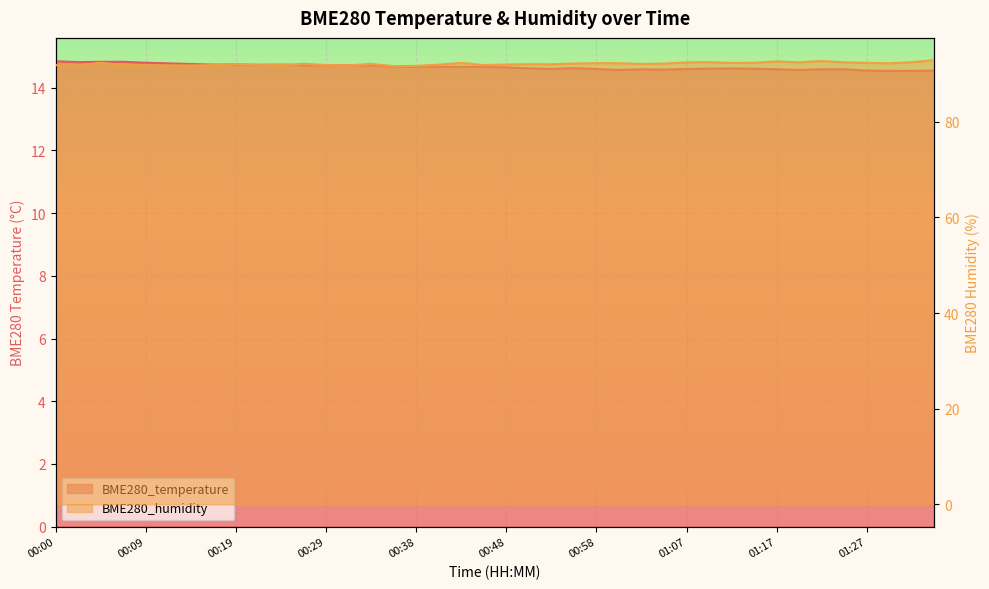

The BME280_humidity series shows 58.2 at 00:34. True or false?

False